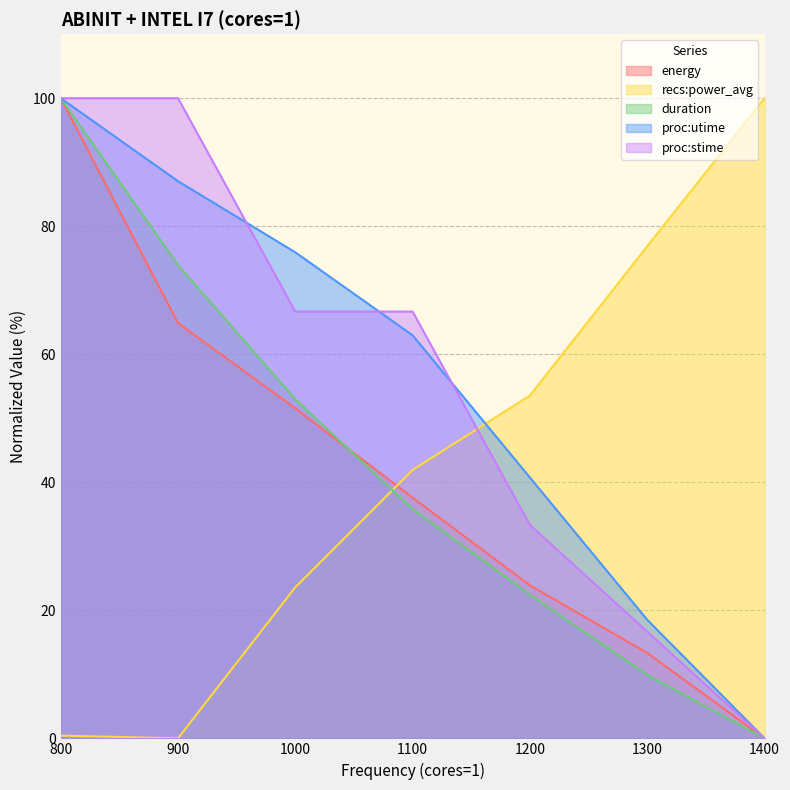

Where does the energy series first go above 37?

800